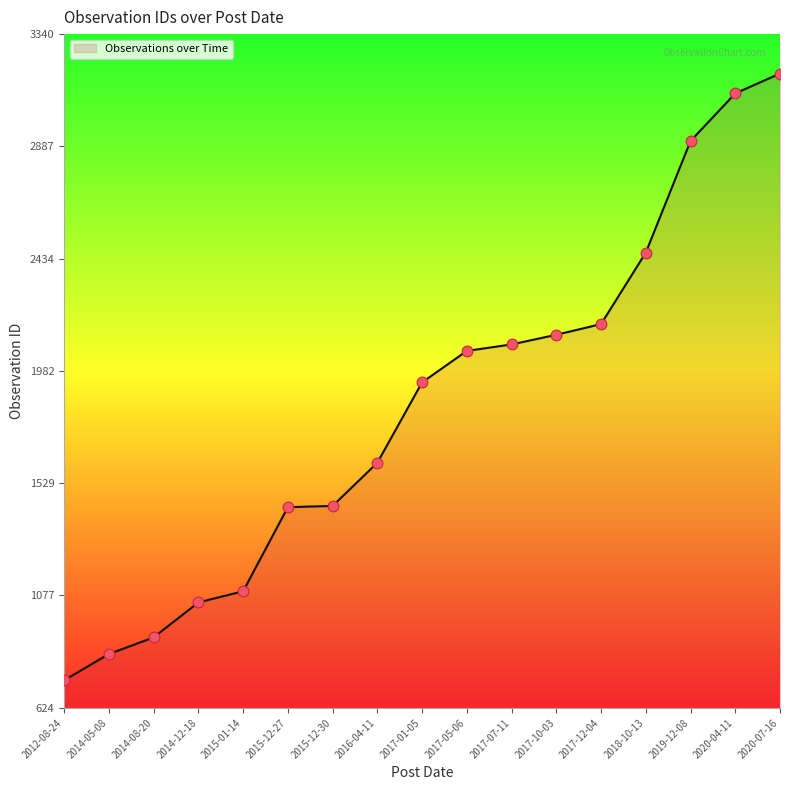

What is the change in value from 2012-08-24 to 2020-04-11?

+2366